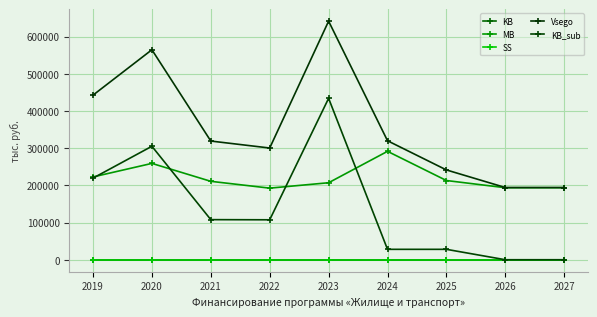

The Vsego series shows 399547.3 at 2022. True or false?

False